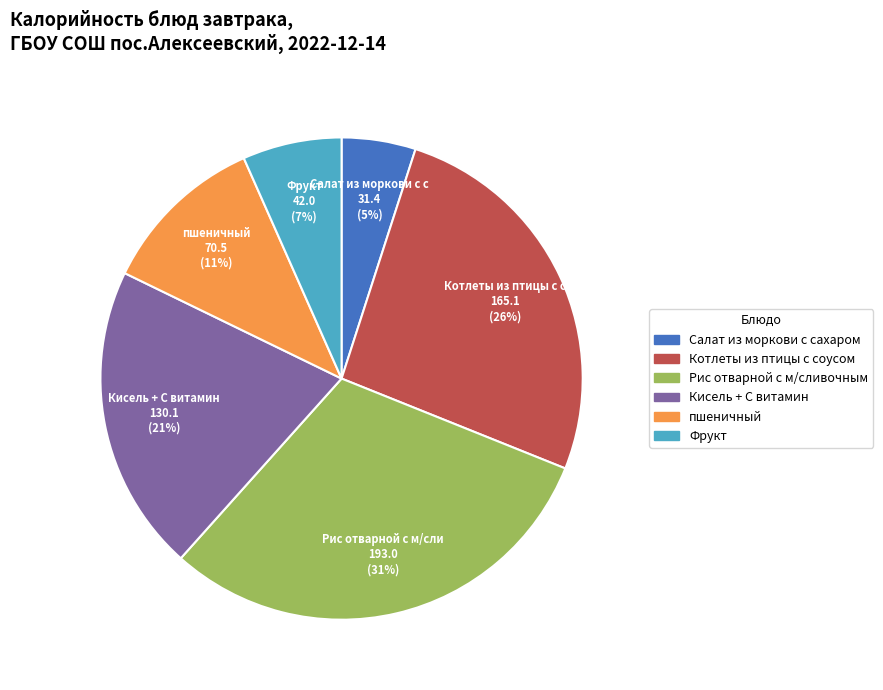

Does пшеничный represent more than half of the total?

No